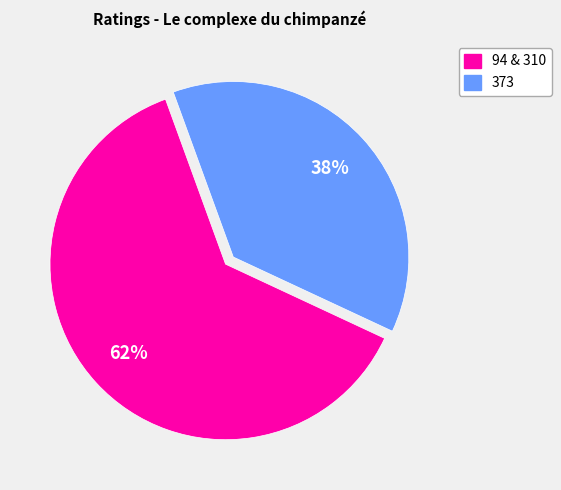

To the nearest percent, what is the average slice percentage?

50%